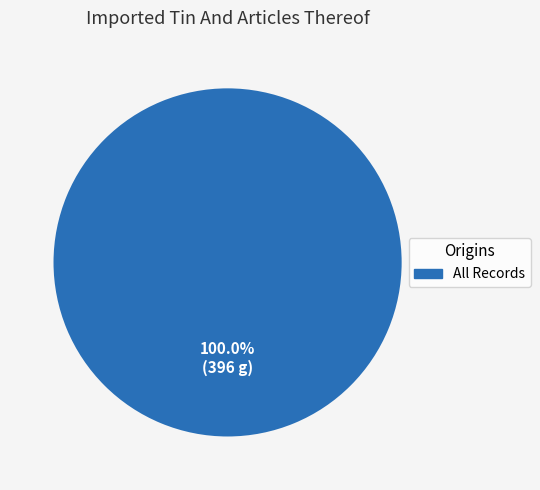

Does any single category account for the majority?

Yes